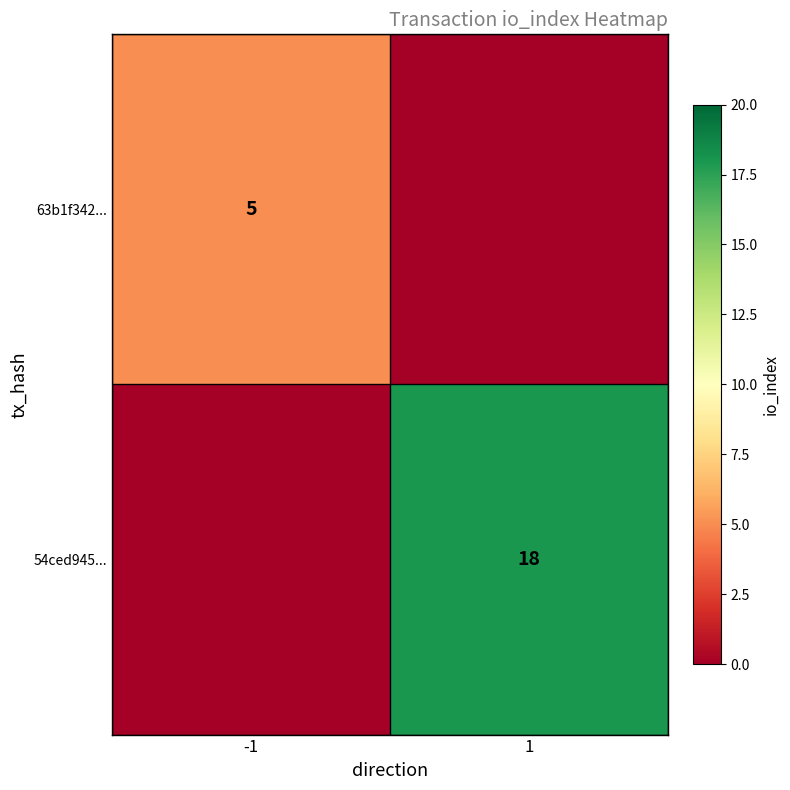

The value of 63b1f342... at -1 is 5. True or false?

True